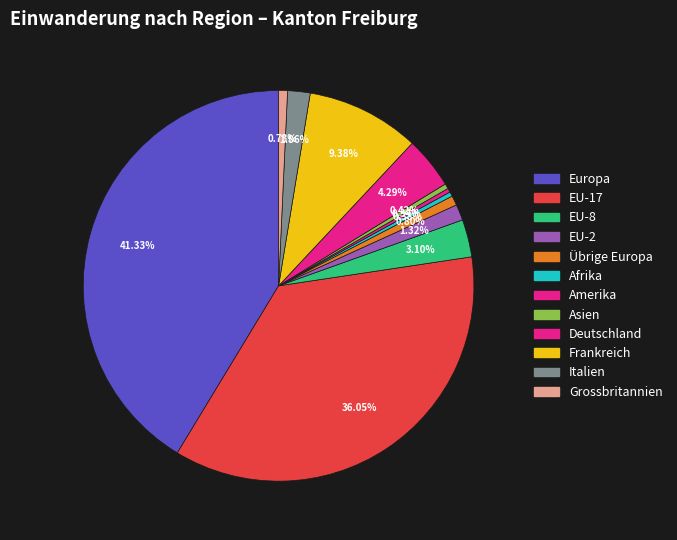

What percentage is the Europa slice, to the nearest percent?

41%